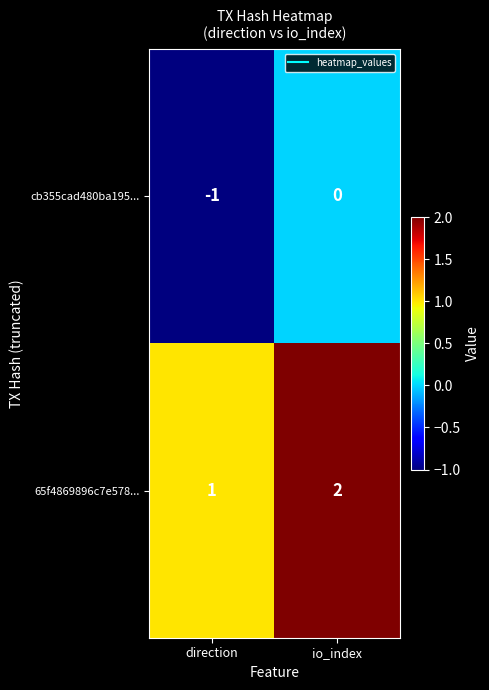

Reading right to left, extract all data points from this chart.

cb355cad480ba195...: io_index=0	direction=-1
65f4869896c7e578...: io_index=2	direction=1